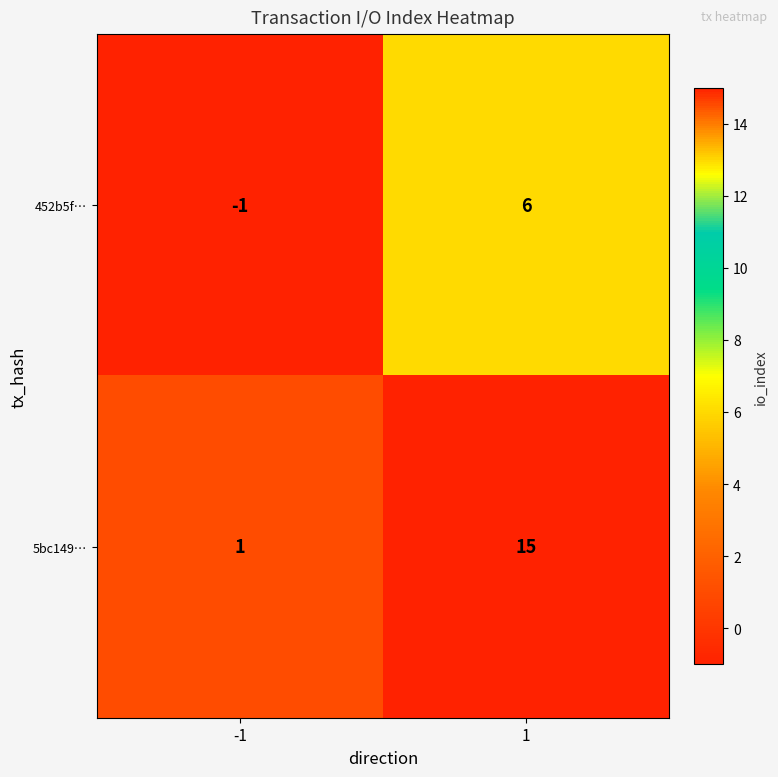

Rank the series by their maximum value, from highest to lowest.

5bc149…, 452b5f…